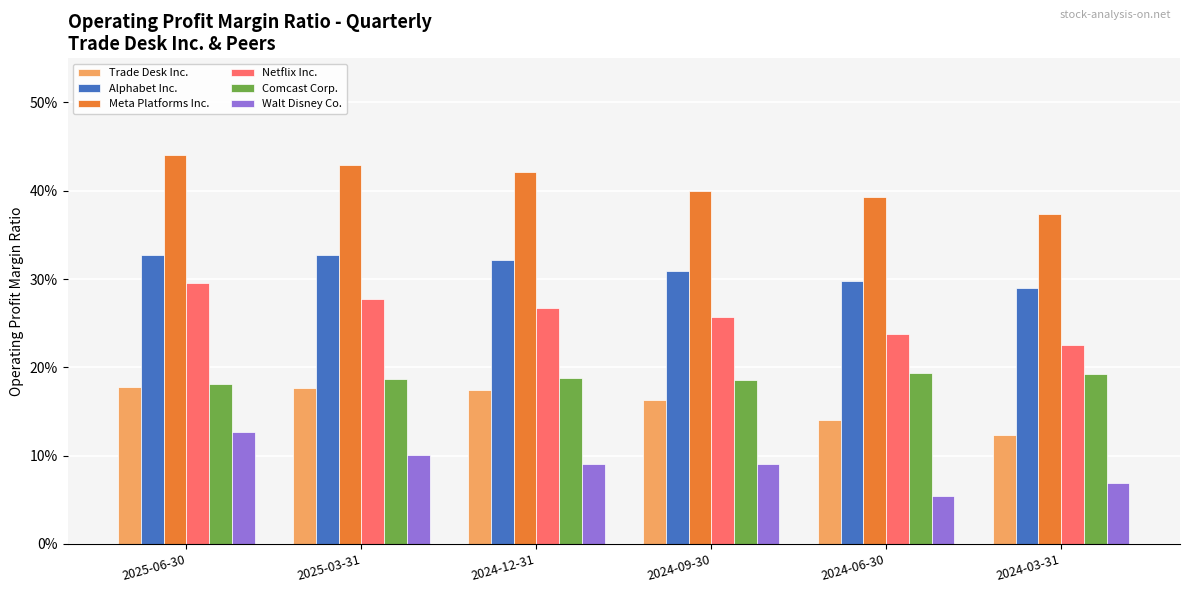

The Meta Platforms Inc. series shows 0.6 at 2024-06-30. True or false?

False